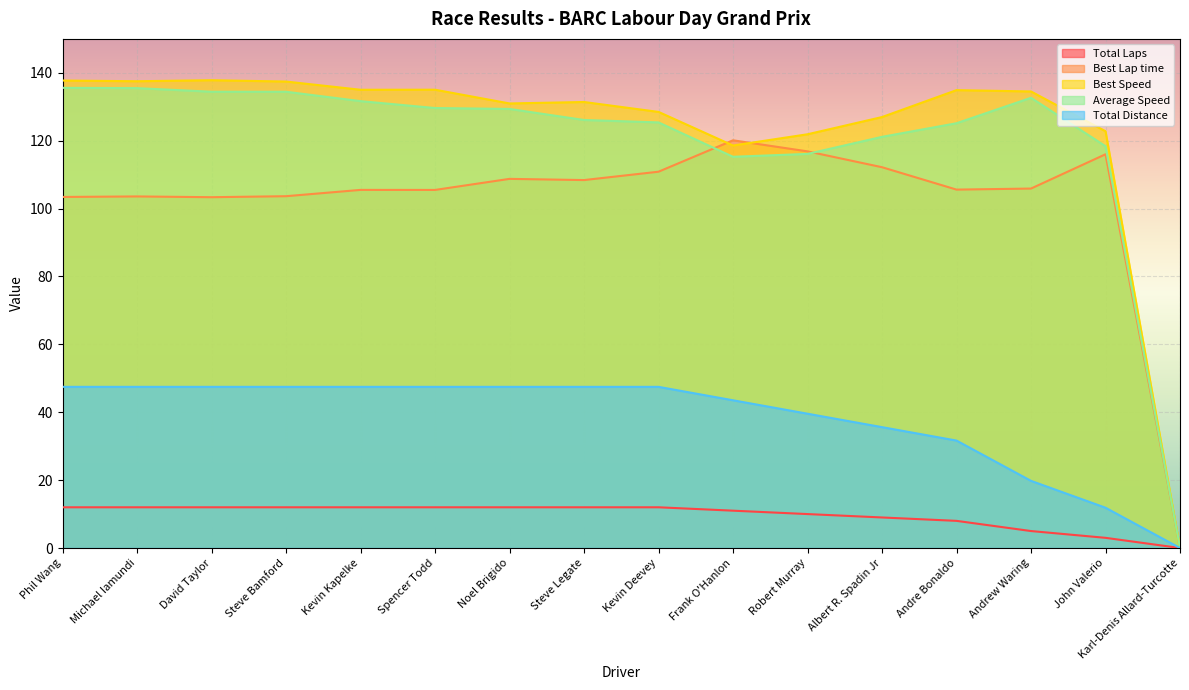

Does the chart display data point markers on the line(s)?

No